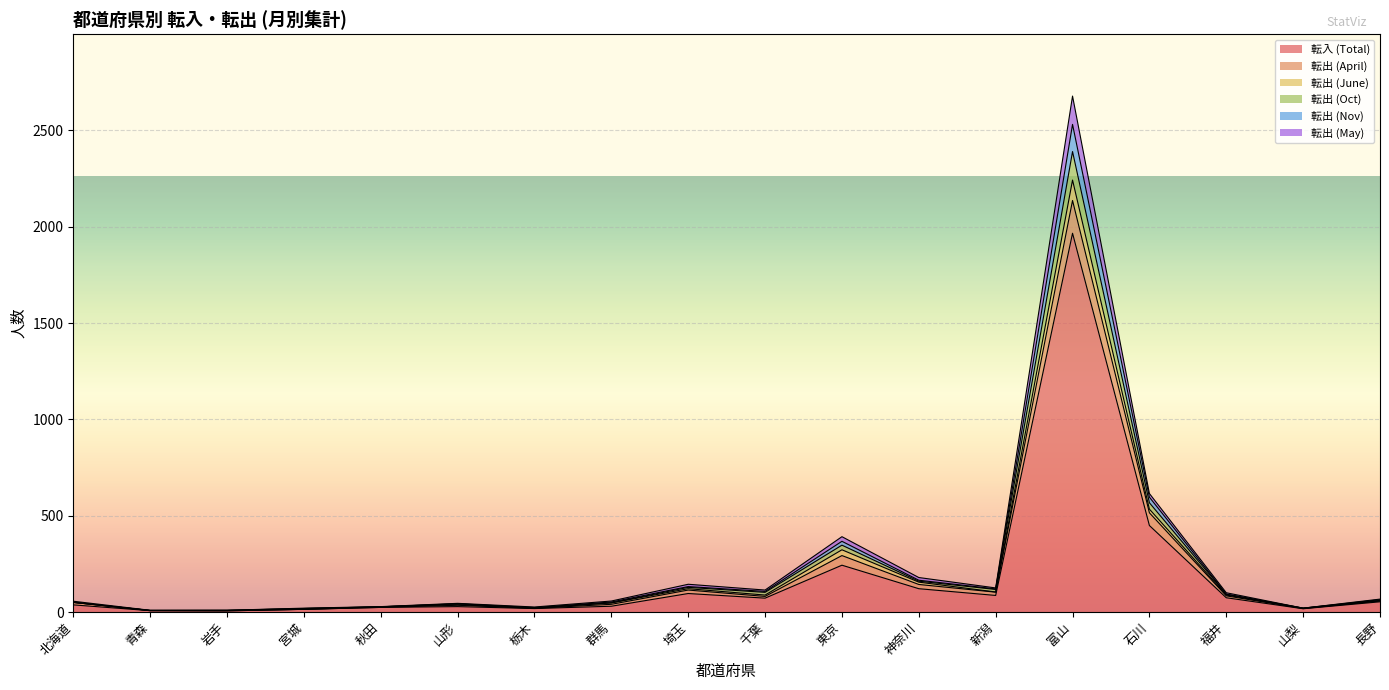

Where is 転入 (Total) nearest to the value 986?

石川